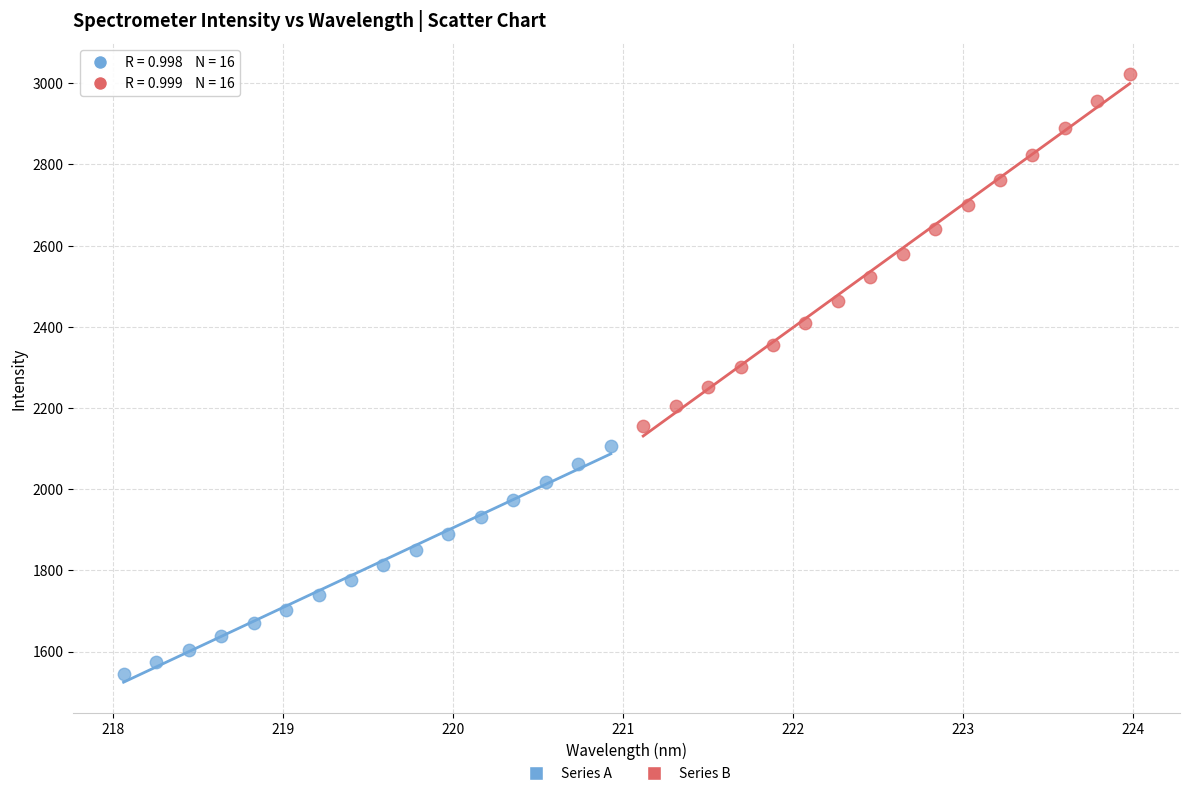

Which series reaches the maximum Y coordinate?

Series B